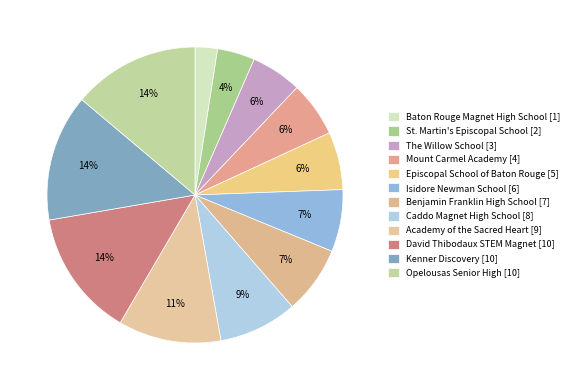

What is the smallest slice in the pie chart?

Baton Rouge Magnet High School [1]